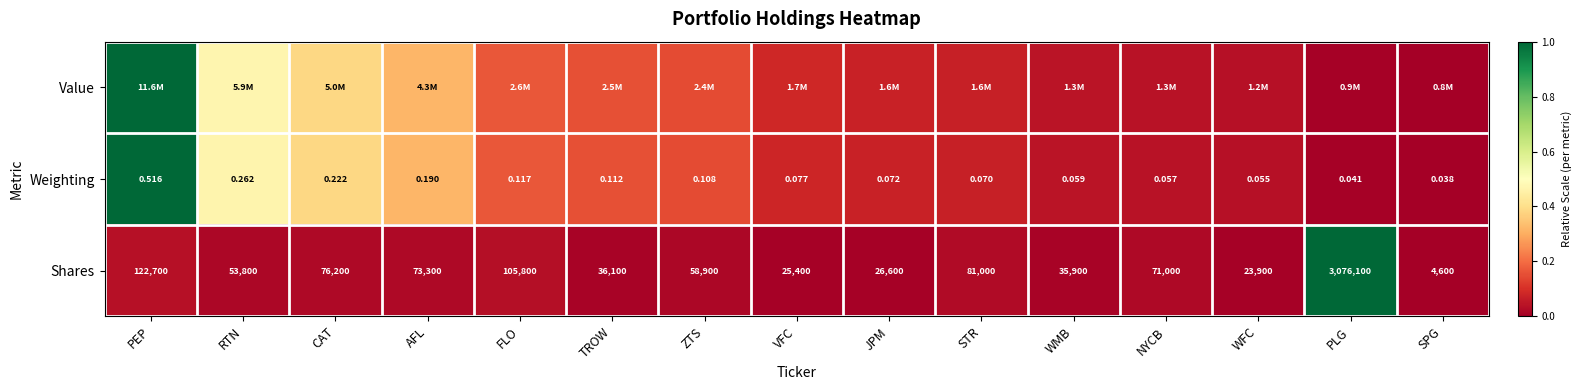

Where is Weighting nearest to the value 0?

SPG